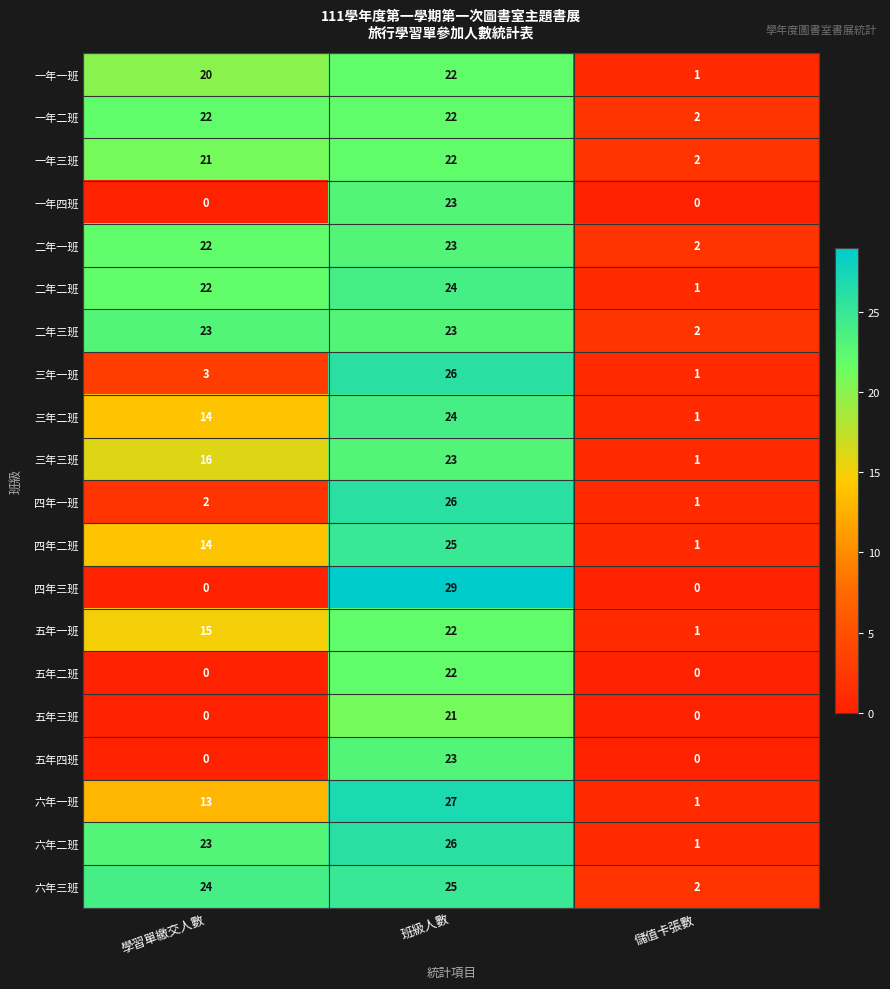

What is the highest value of the 二年三班 series?

23